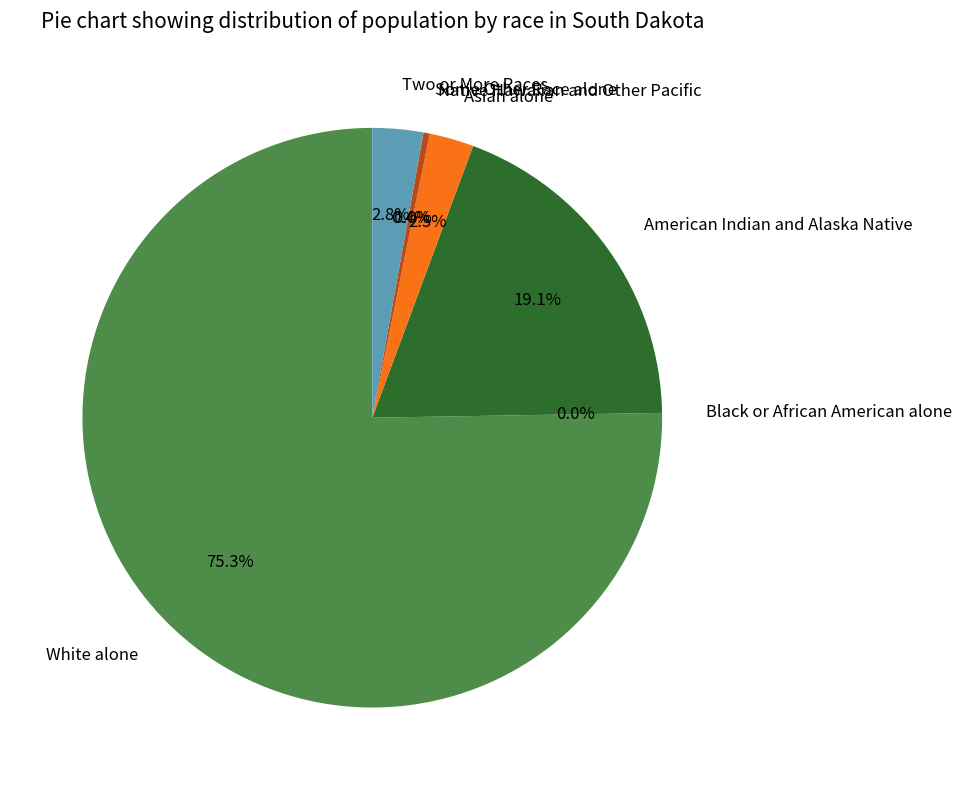

How many segments does this pie chart have?

7